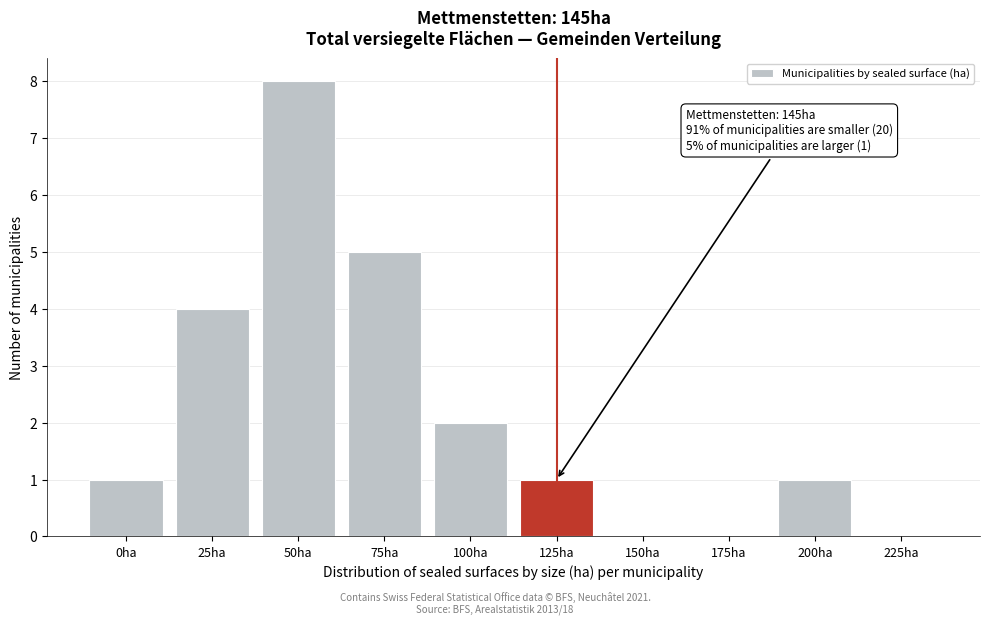

Reading right to left, list all the values displayed in this chart.

225ha=0	200ha=1	175ha=0	150ha=0	125ha=1	100ha=2	75ha=5	50ha=8	25ha=4	0ha=1